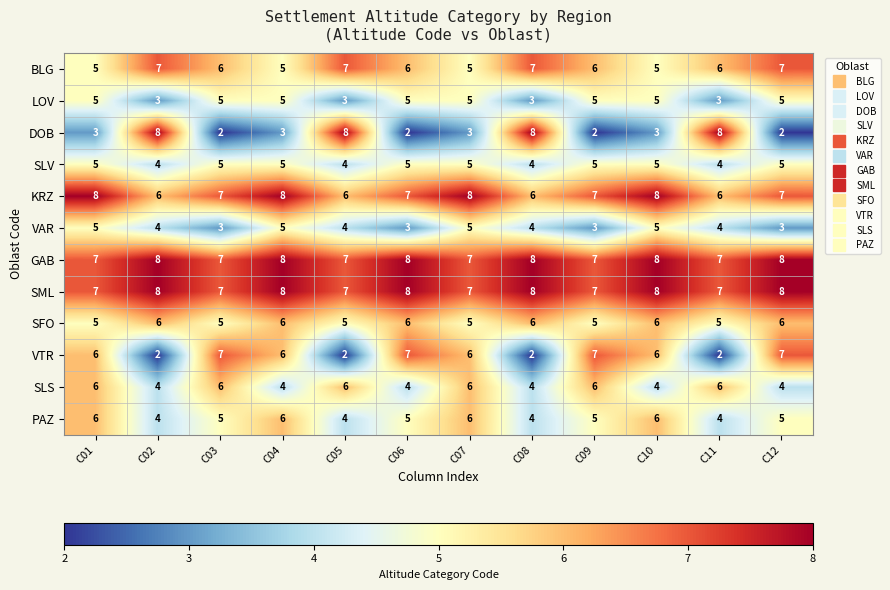

Which series changed the most between C01 and C04?

SLS